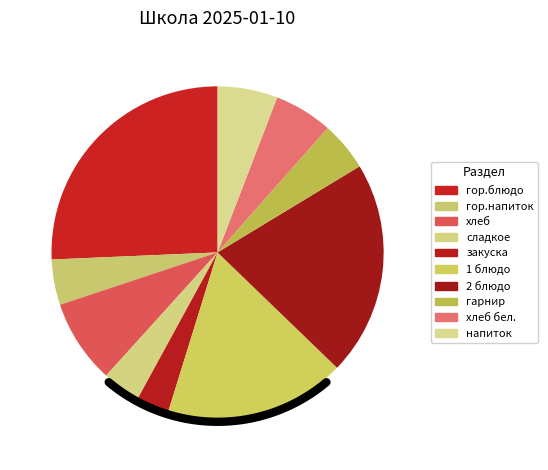

How many slices are in this pie chart?

10